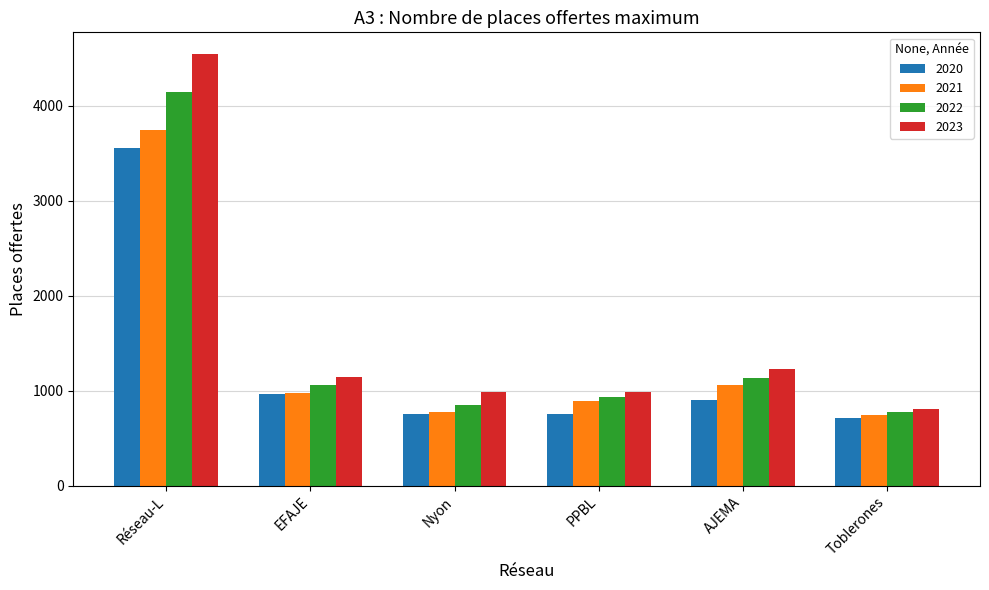

At which category is the sum across all series the highest?

Réseau-L